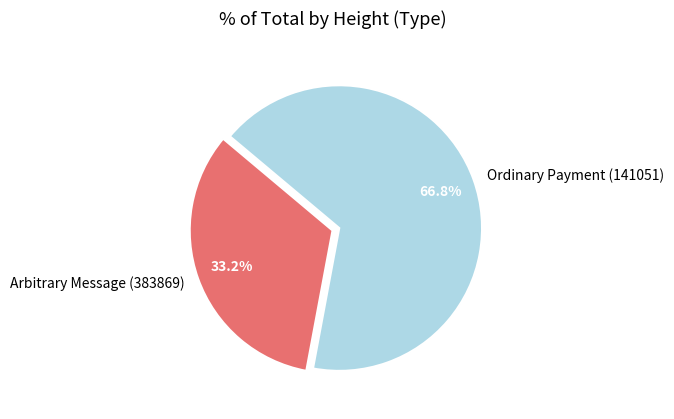

How many slices are in this pie chart?

2